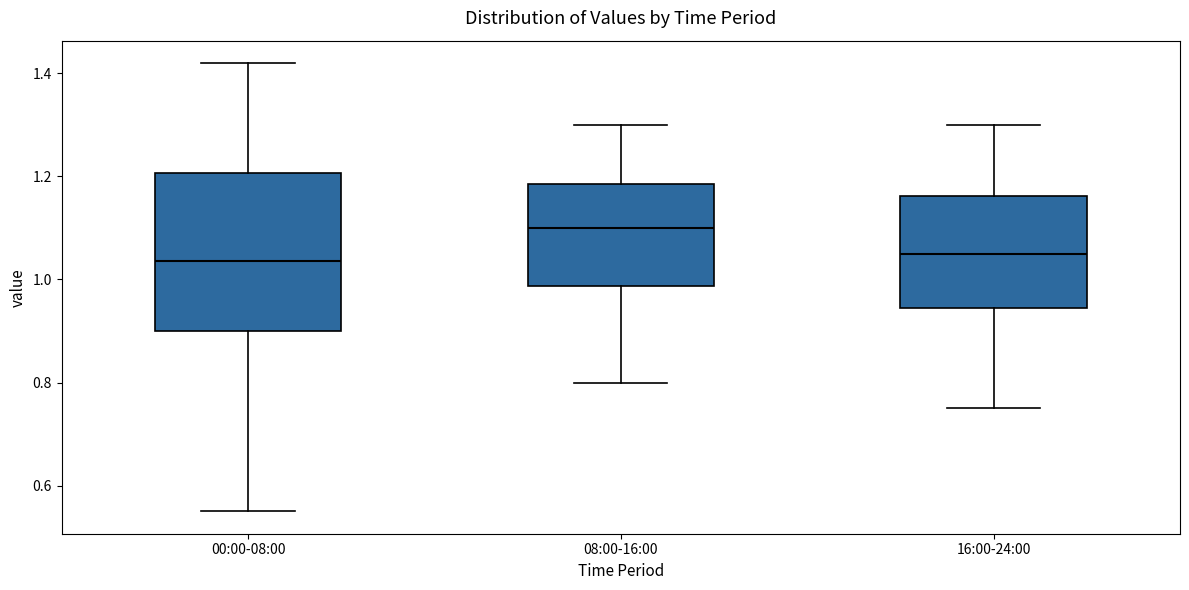

Reading left to right, read every box against the y-axis: the position of its median line, the range the box covers, and the ends of its whiskers. The values are not printed on the chart, so give them approximately, as read against the axis.

00:00-08:00: median 1.04, box 0.90 to 1.20, whiskers 0.56 to 1.42
08:00-16:00: median 1.10, box 0.98 to 1.18, whiskers 0.80 to 1.30
16:00-24:00: median 1.06, box 0.94 to 1.16, whiskers 0.76 to 1.30